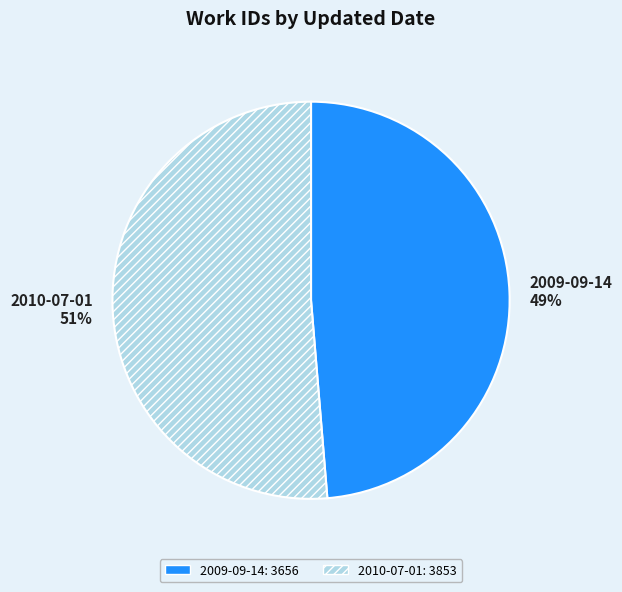

Is there any slice that represents more than half of the pie?

Yes